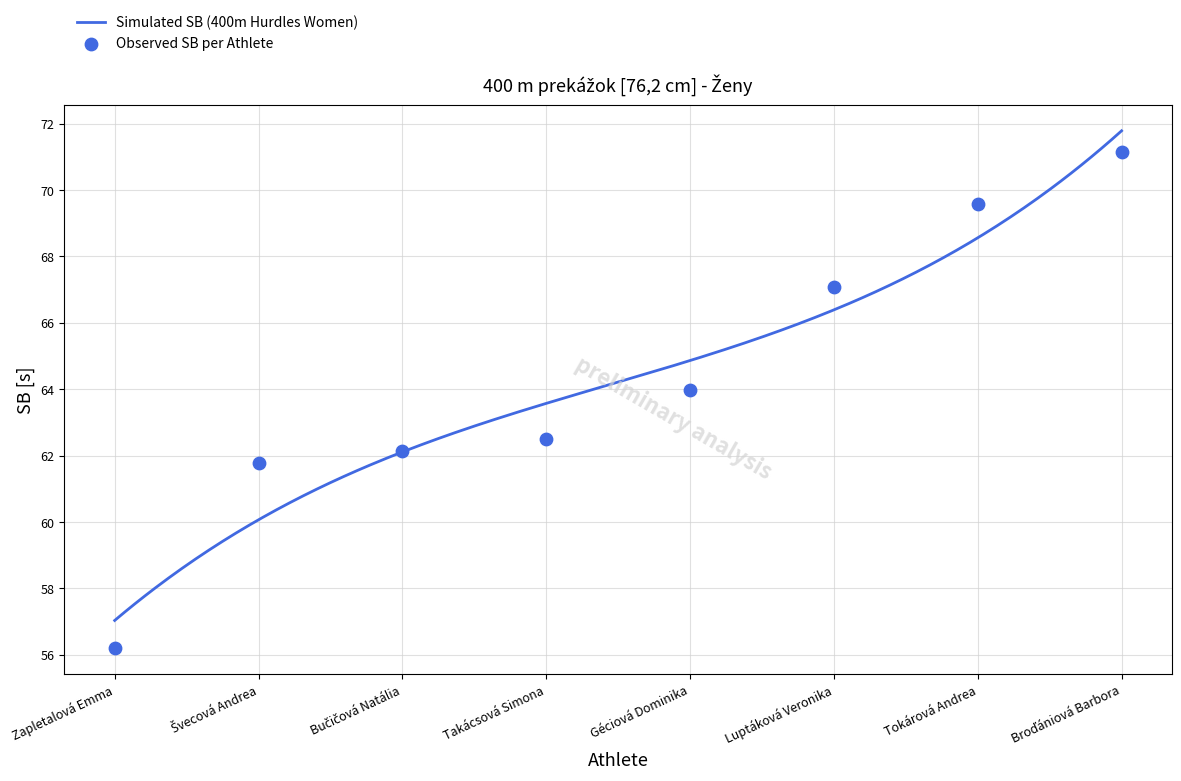

Approximately how many times larger is the value at Takácsová Simona compared to Géciová Dominika?

1.0